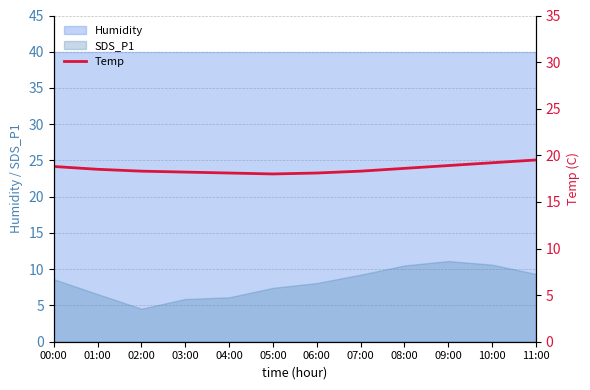

What is the value of the 12th point from the left?

19.5